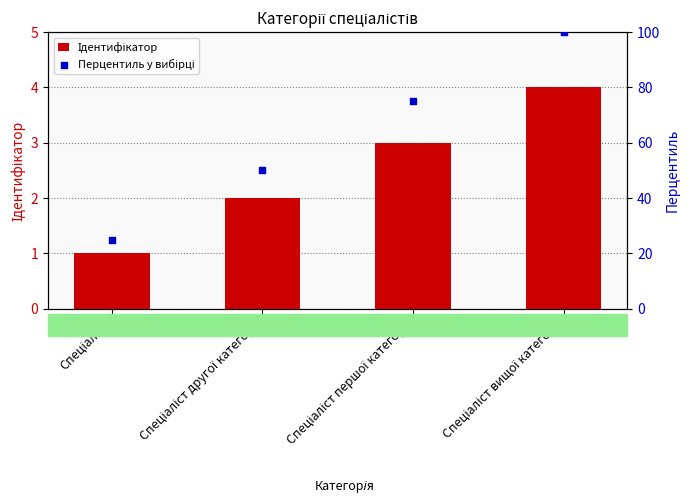

Which series has the largest Y range (max minus min)?

Перцентиль у вибірці